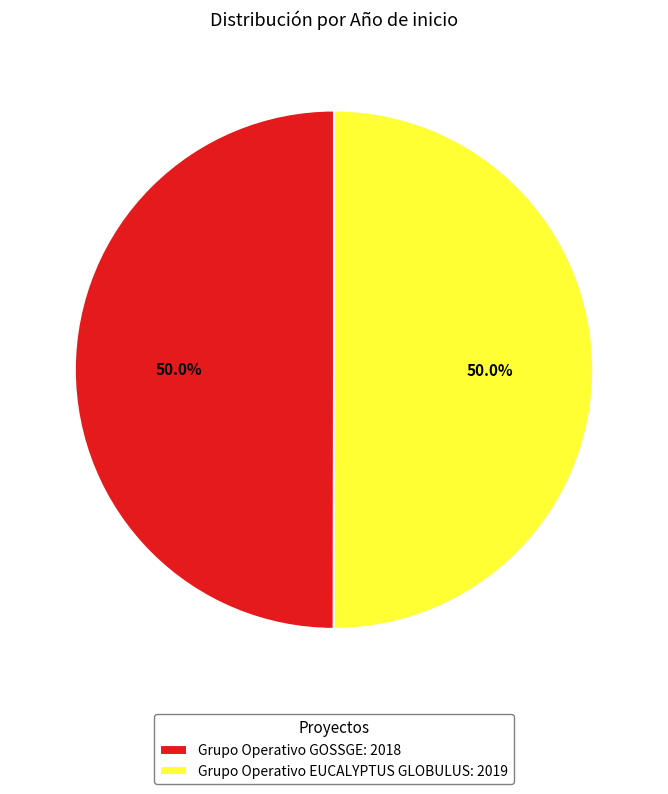

Combined, do Grupo Operativo GOSSGE and Grupo Operativo EUCALYPTUS GLOBULUS account for over 50%?

Yes